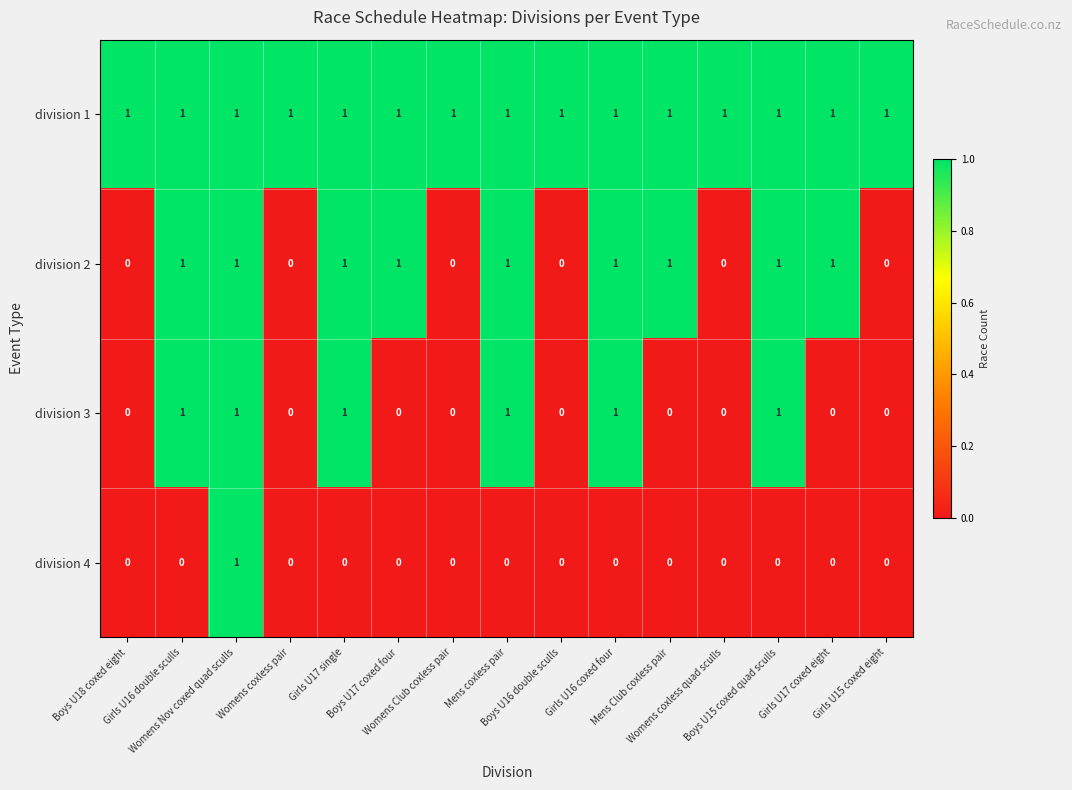

At how many categories does at least one series exceed 0?

15